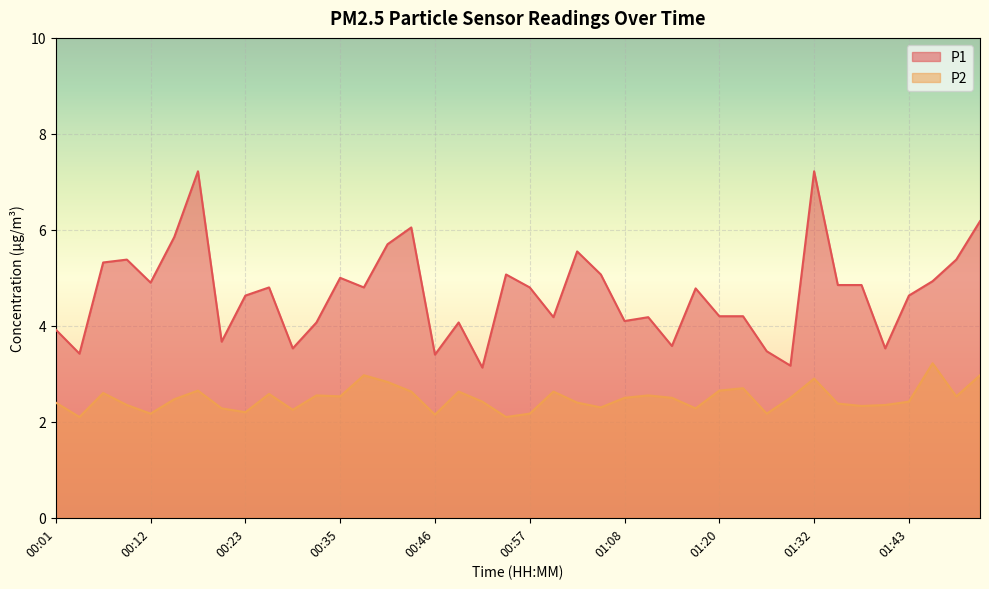

At which category does P2 reach its first local valley?

00:04